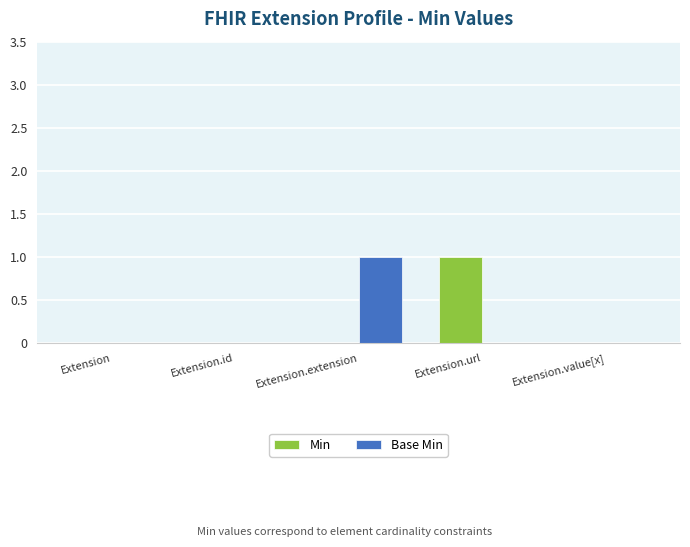

Is the value of Base Min at Extension.extension greater than the value of Min at Extension.value[x]?

Yes